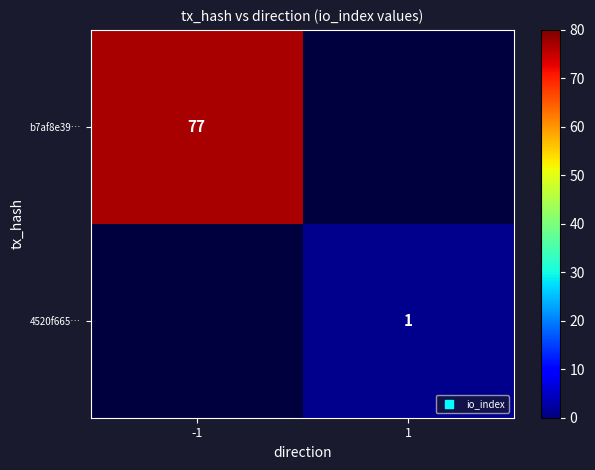

True or false: b7af8e39… has a value of 130 at -1.

False